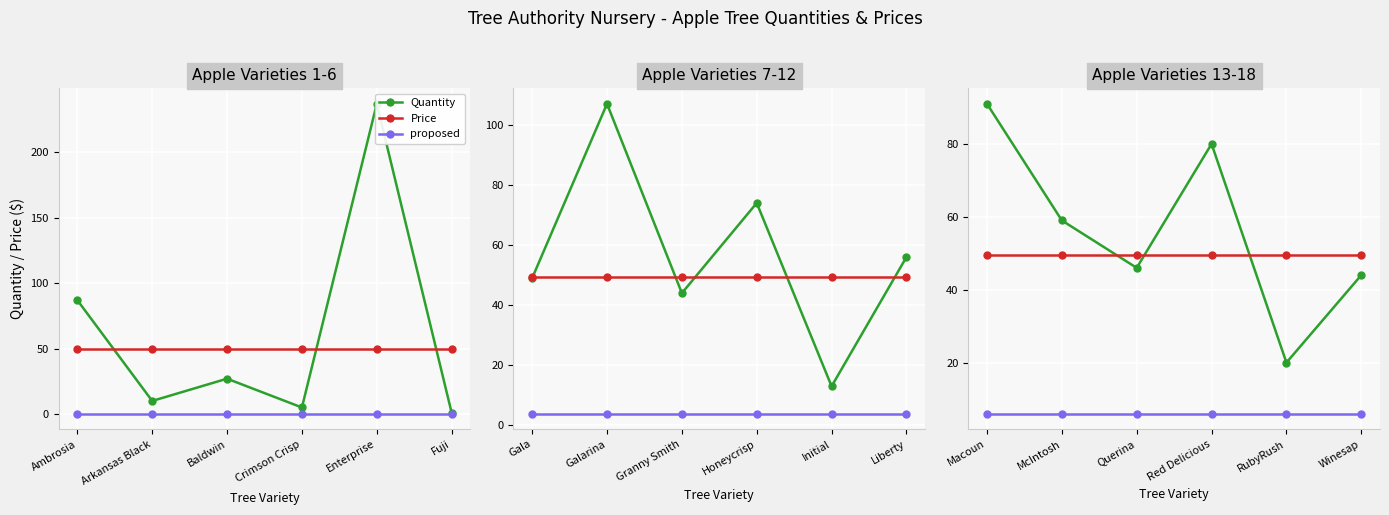

What is the value of the Quantity point at the 2nd from the left?

59.0